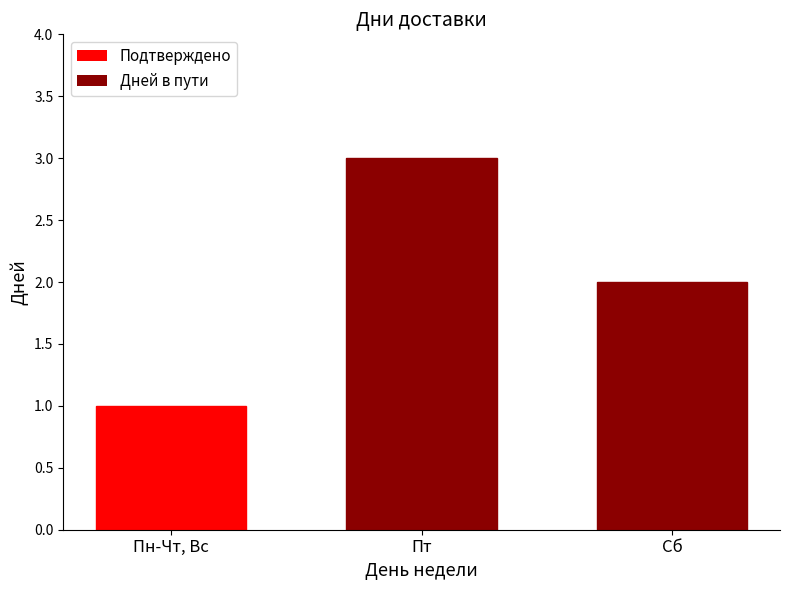

List the labels in order of value, largest first.

Пт, Сб, Пн-Чт, Вс